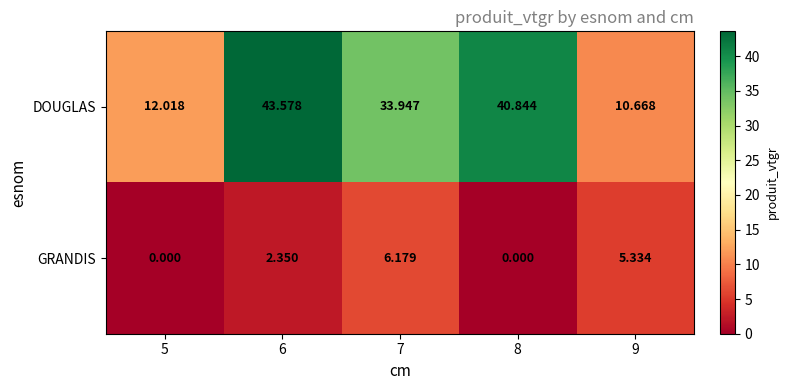

Is the value of DOUGLAS at 5 greater than the value of GRANDIS at 6?

Yes